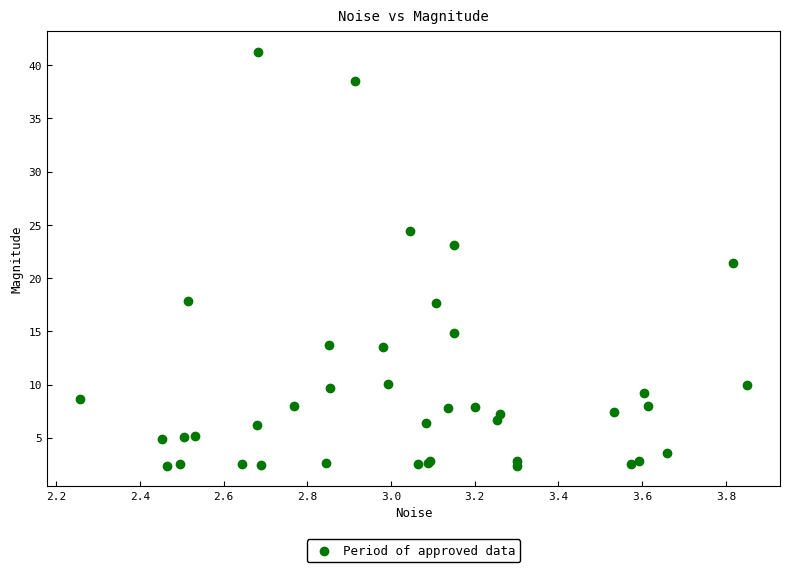

What Y value in the scatter plot is closest to 21?

21.4